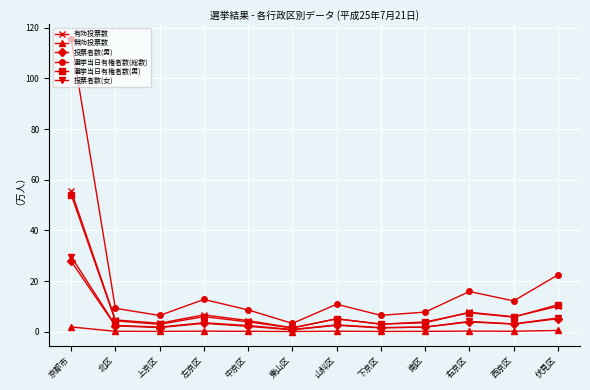

List the series in order of their peak value, highest first.

選挙当日有権者数(総数), 有効投票数, 選挙当日有権者数(男), 投票者数(女), 投票者数(男), 無効投票数